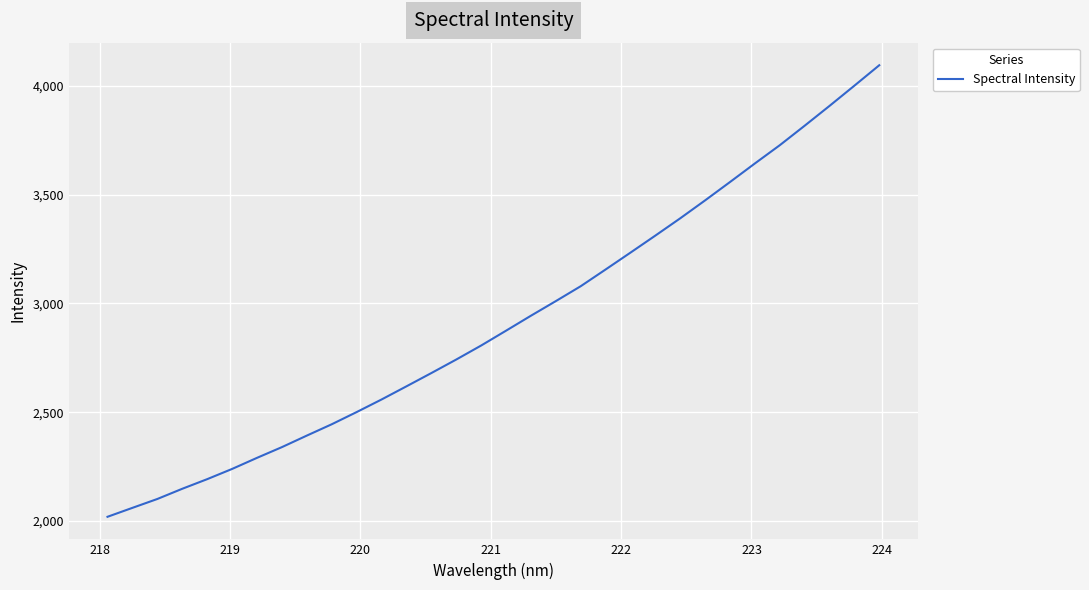

What is the maximum value shown in the chart?

4094.6